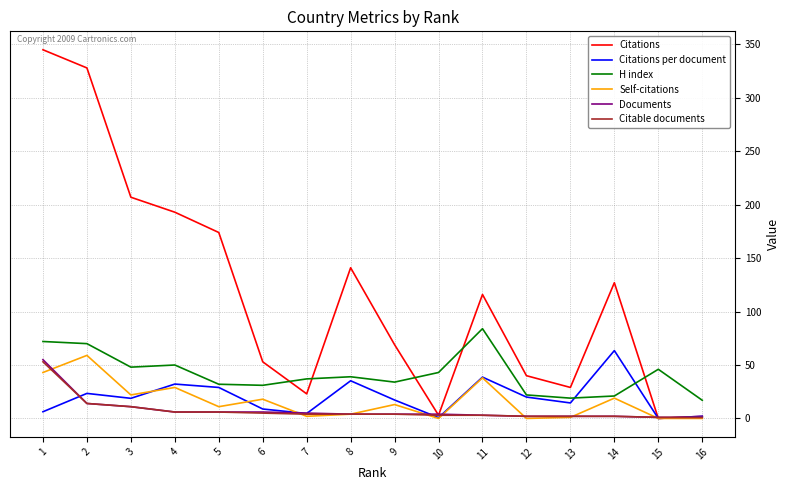

The Citable documents series shows 3.0 at 10. True or false?

True